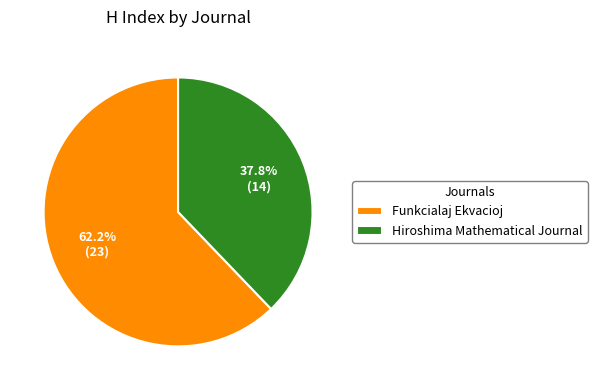

How many segments does this pie chart have?

2